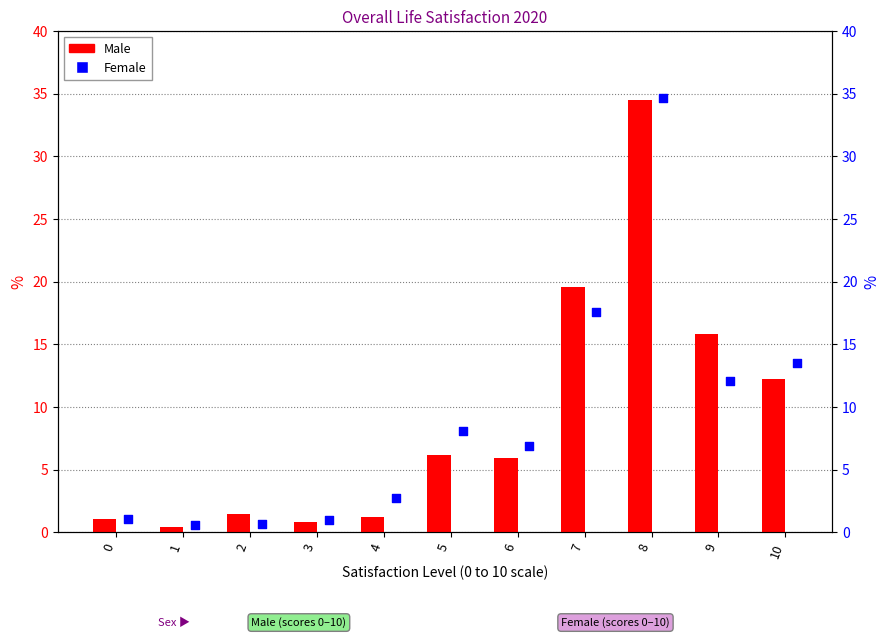

Which series has the widest spread of Y values?

Male